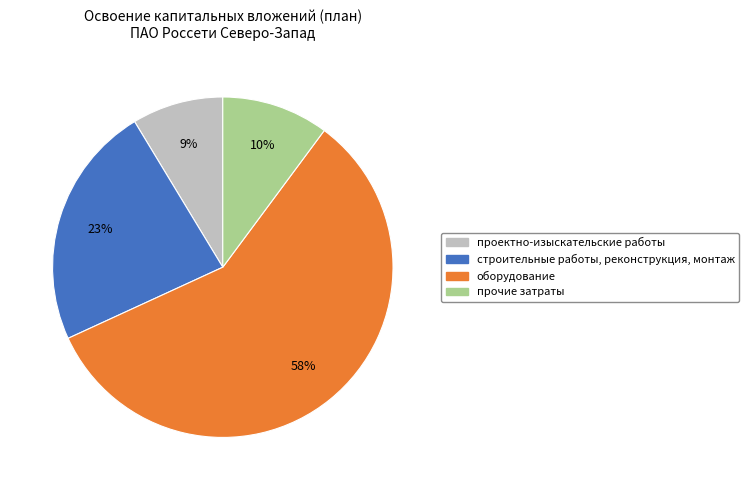

Which has a higher value, оборудование or прочие затраты?

оборудование